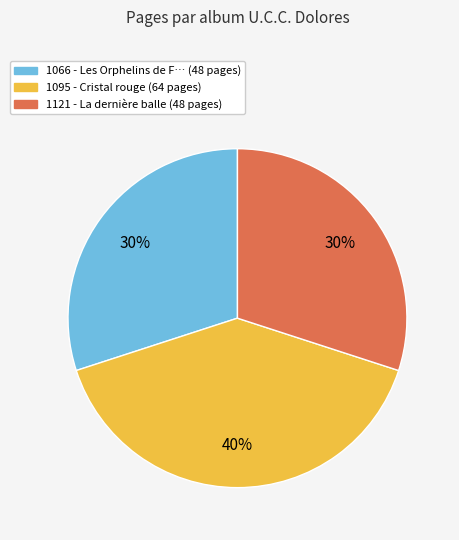

To the nearest percent, what portion does 1121 represent?

30%